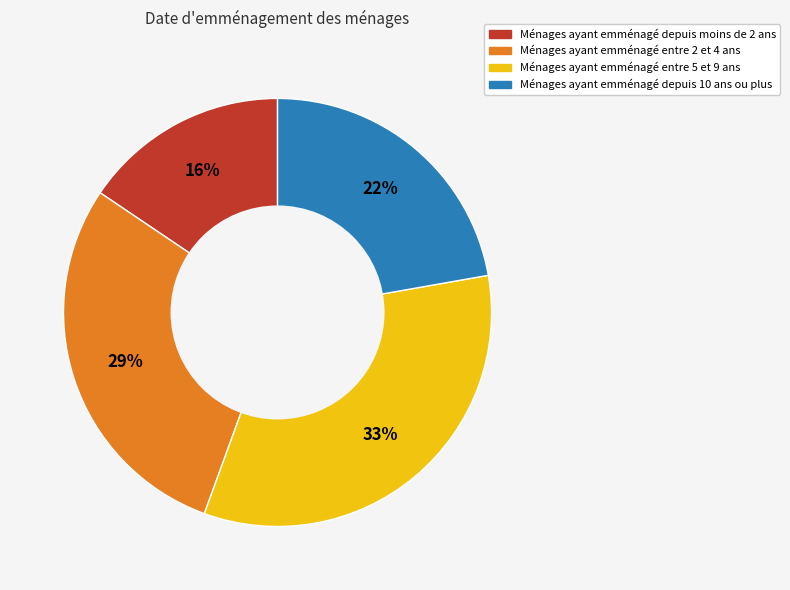

What percentage is the Ménages ayant emménagé depuis 10 ans ou plus slice, to the nearest percent?

22%